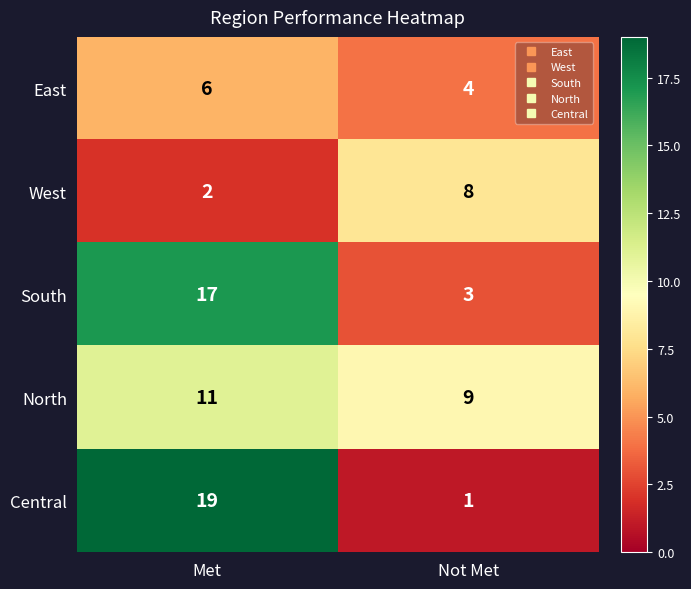

The South series shows 30 at Met. True or false?

False